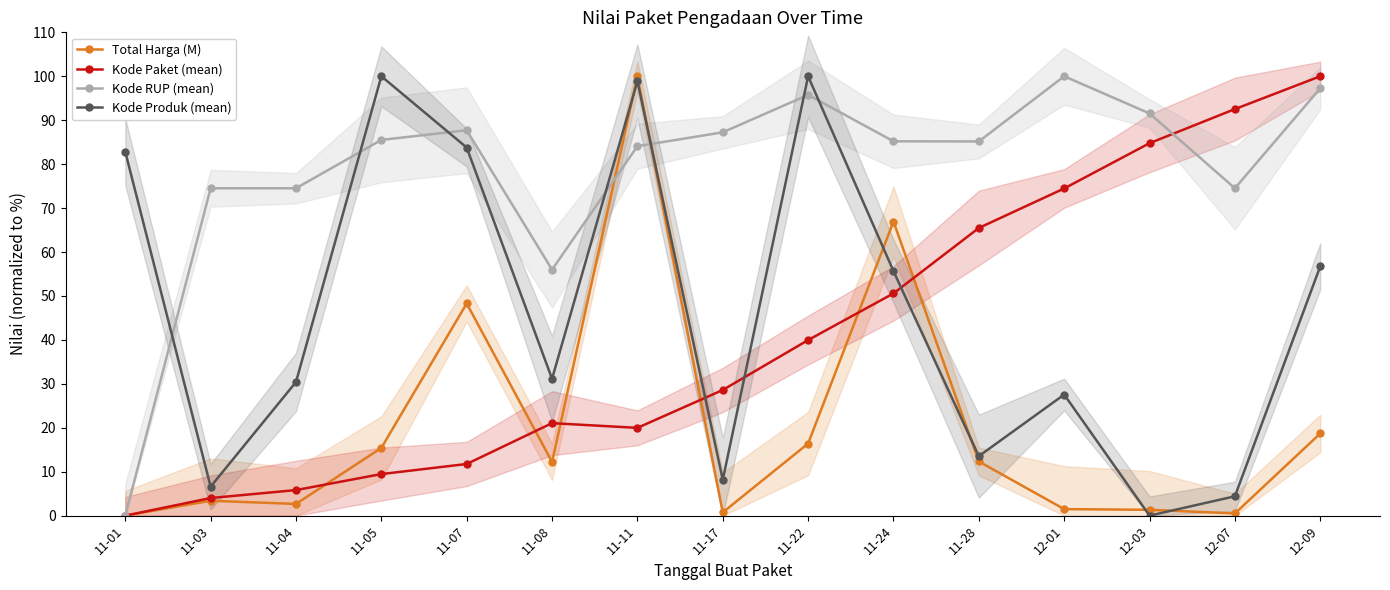

What is the difference between the highest and lowest values at 12-07?

92.0